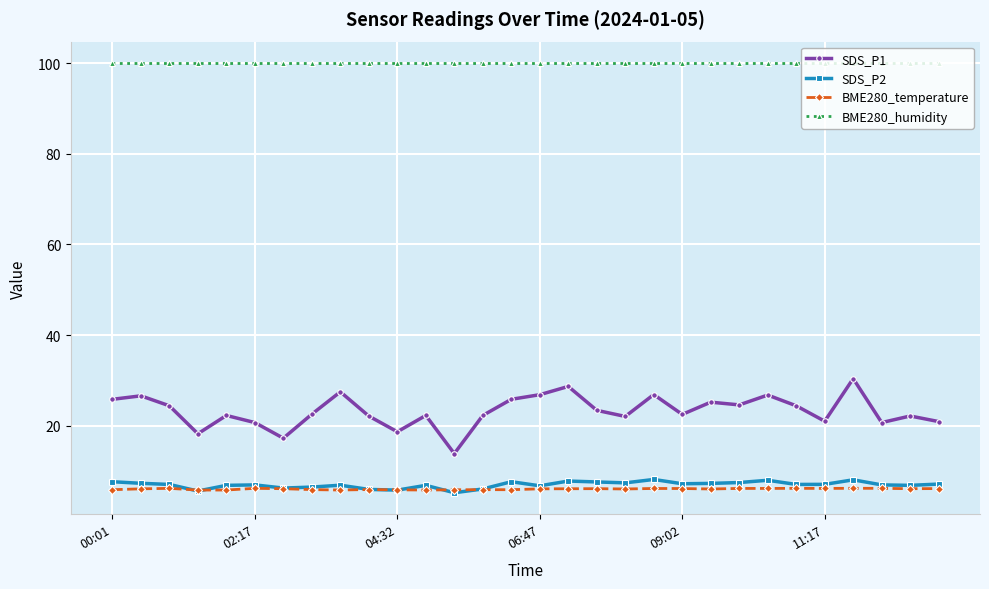

What is the sum of all SDS_P2 values?

209.3